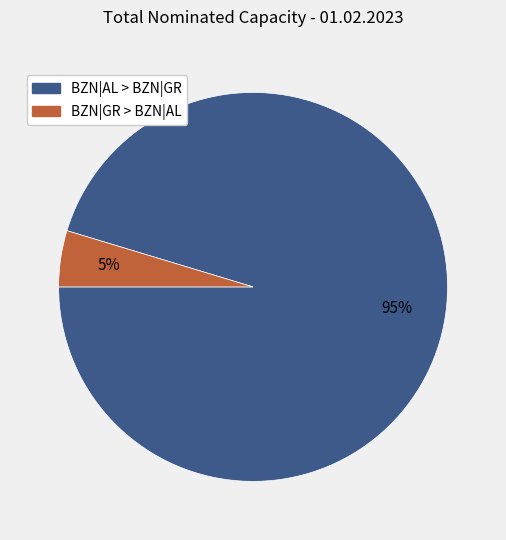

Is BZN|GR > BZN|AL the majority of the pie?

No